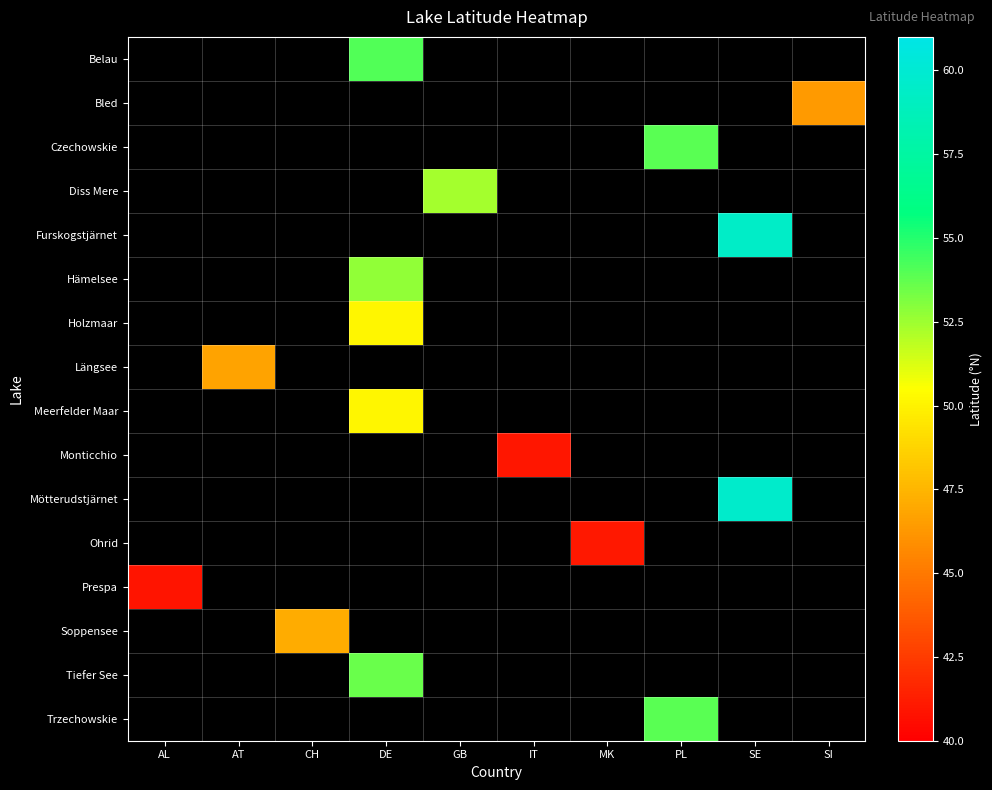

Which series has the widest spread of values?

Prespa